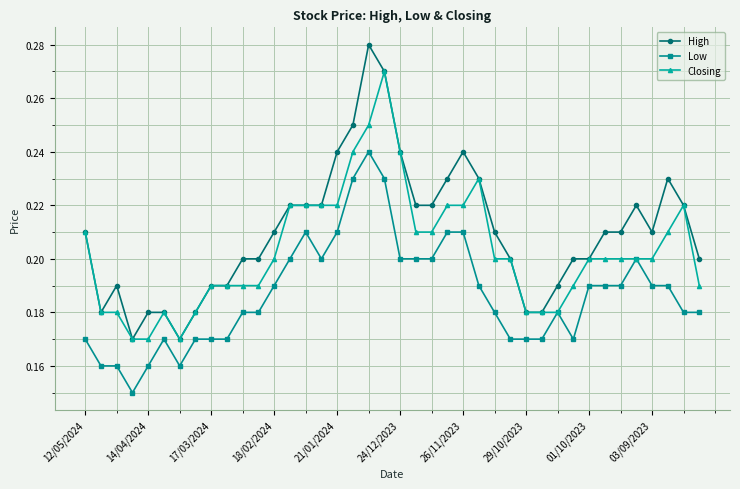

How many Closing values are between 0 and 1?

40